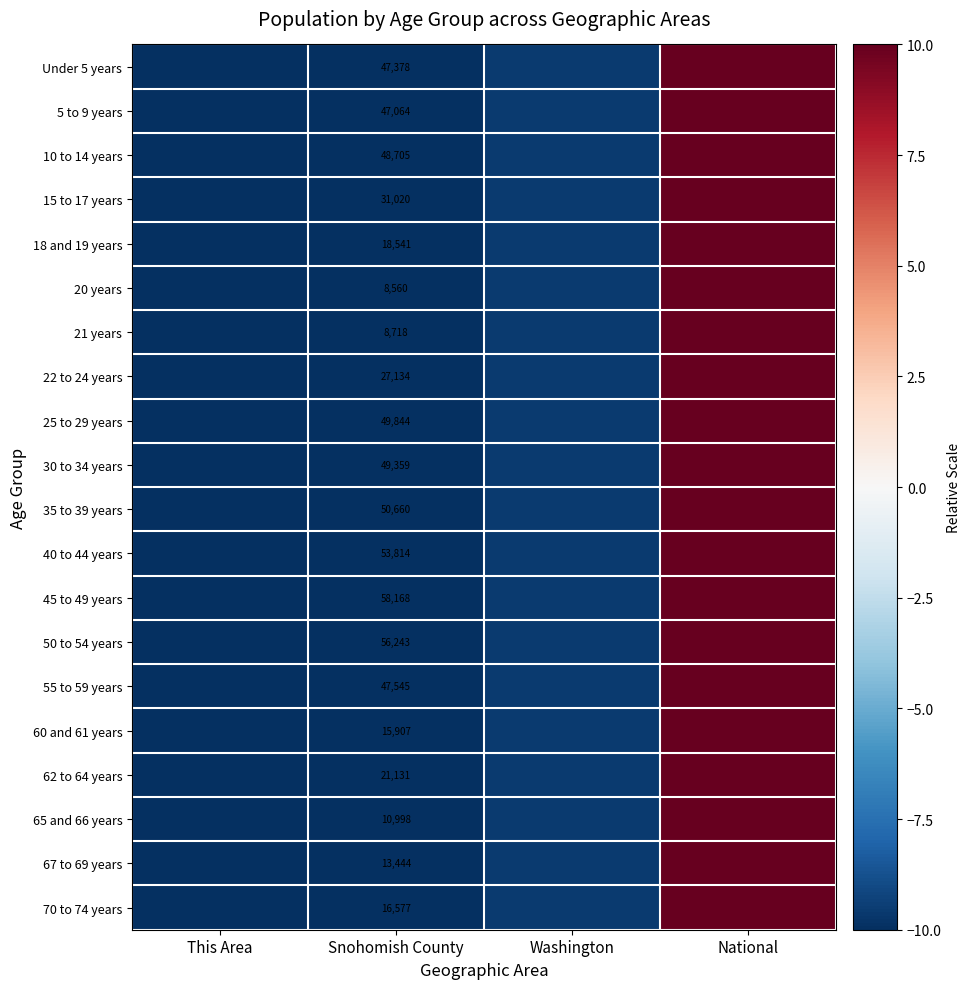

How many values in 20 years are below zero?

3